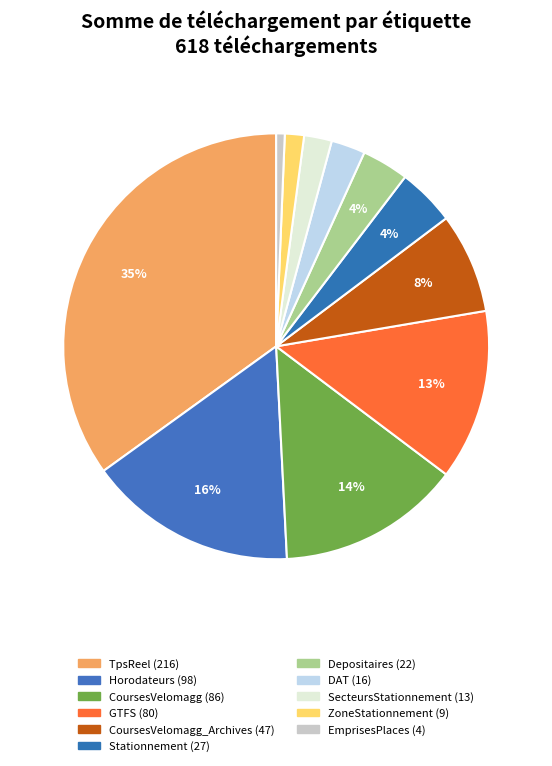

Count the number of slices in the pie.

11